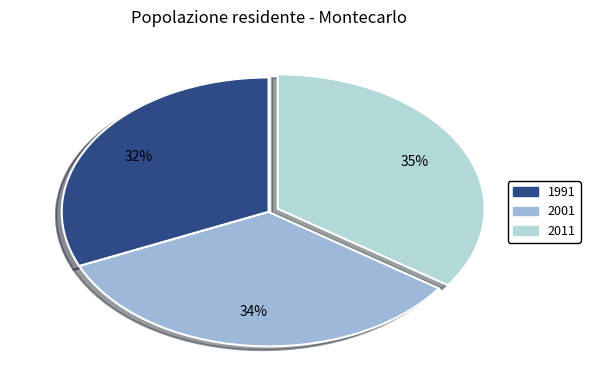

Count the number of slices in the pie.

3